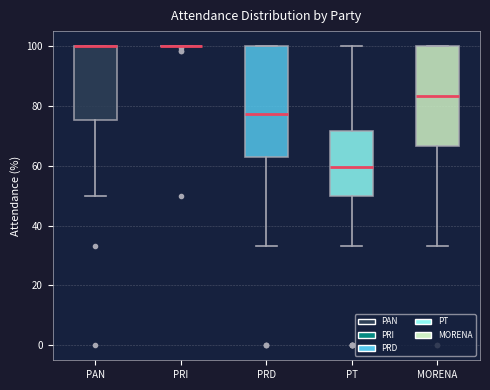

Reading left to right, transcribe this box plot: for each box, give where its median line is, the range the box spans, and where its two whiskers end, as read against the y-axis. The values are not printed on the chart, so give them approximately, as read against the axis.

PAN: median 100 (drawn on the box's upper edge), box 76 to 100, whiskers 50 to 100
PRI: box collapsed to a line at 100, whiskers 100 to 100
PRD: median 78, box 64 to 100, whiskers 34 to 100
PT: median 60, box 50 to 72, whiskers 34 to 100
MORENA: median 84, box 66 to 100, whiskers 34 to 100